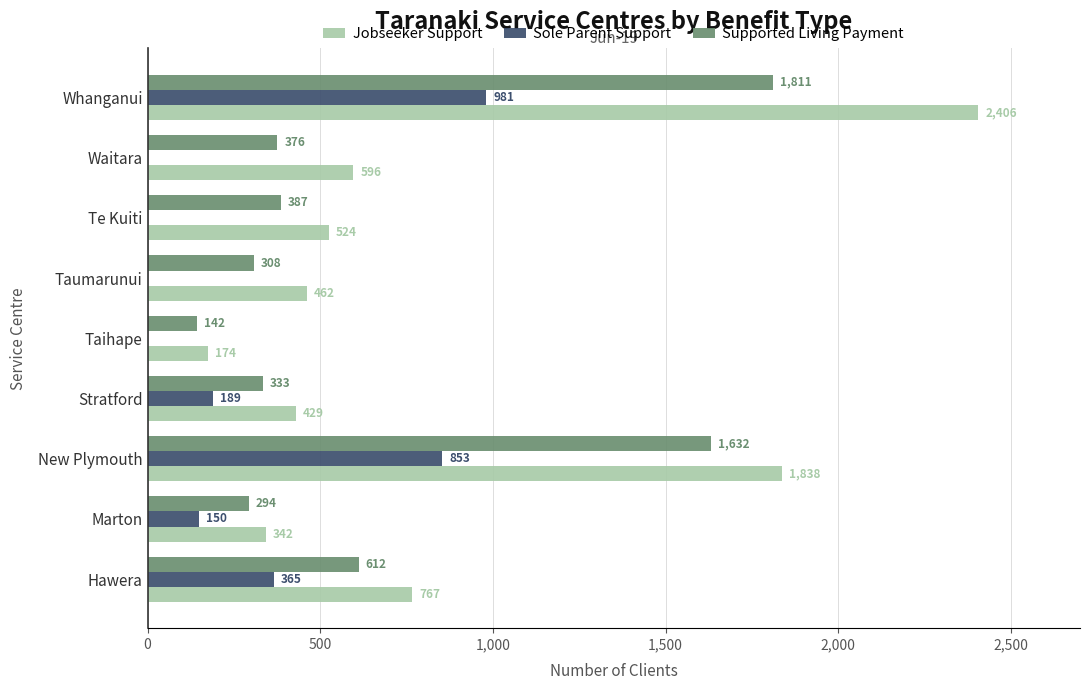

What is the maximum value for Jobseeker Support?

2406